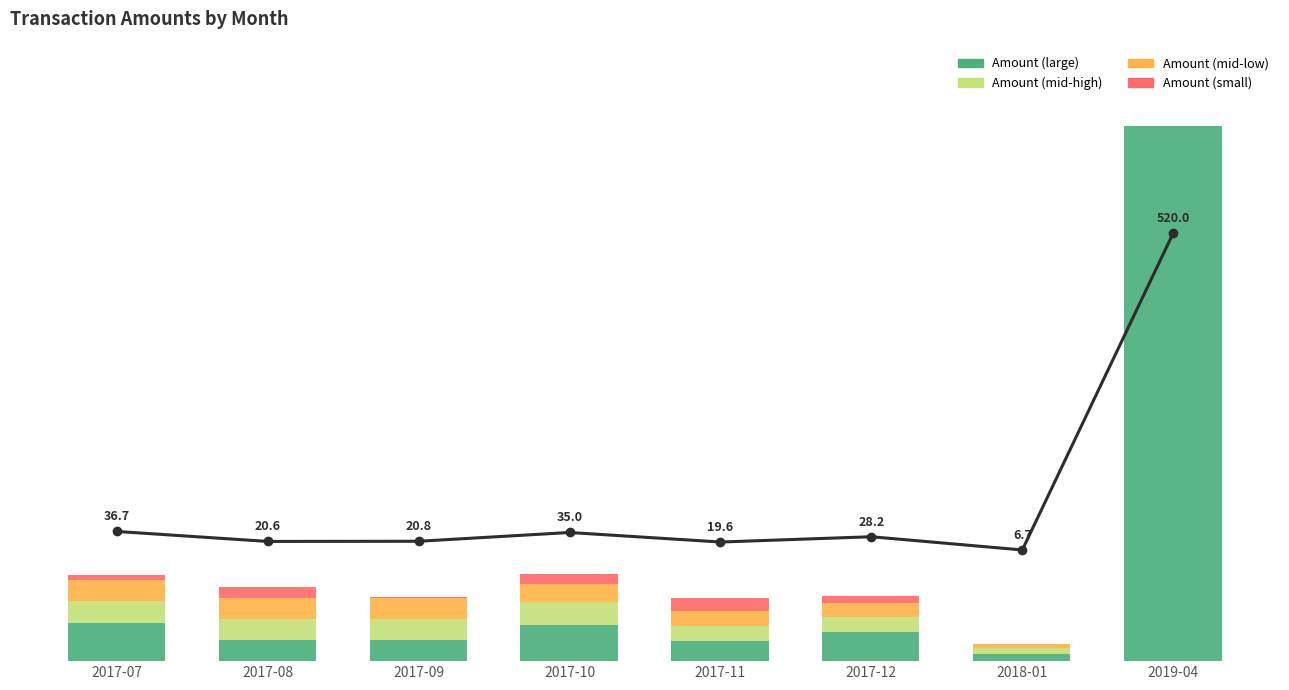

What is the difference between the Amount (mid-low) values at 2017-08 and 2017-12?

6.5